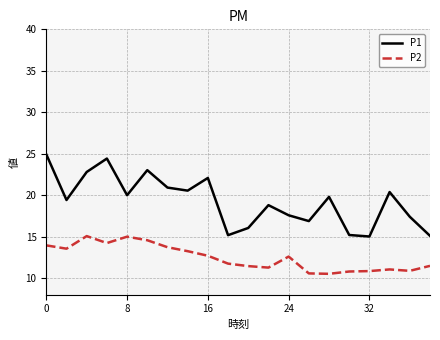

True or false: P2 and P1 intersect in this chart.

False